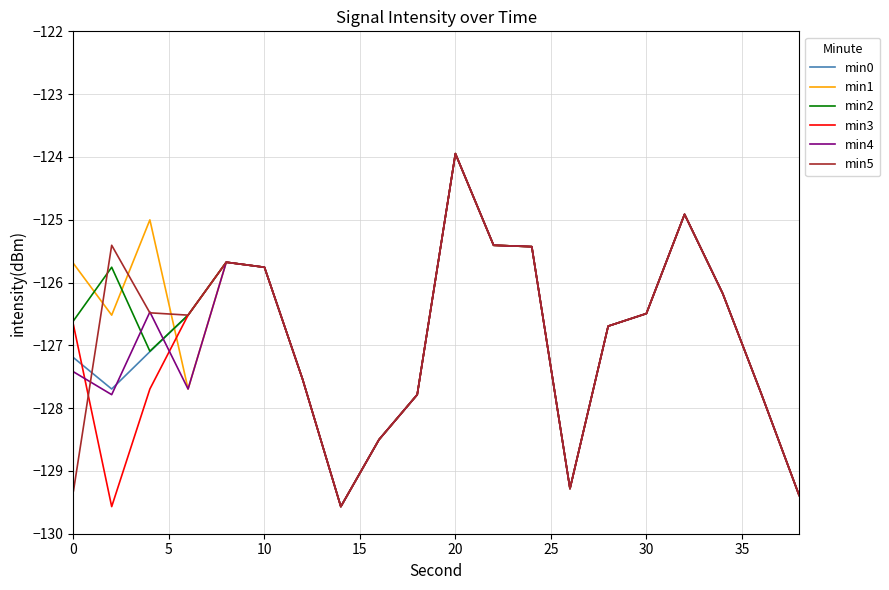

What is the difference between the maximum and minimum values in the min2 series?

5.6